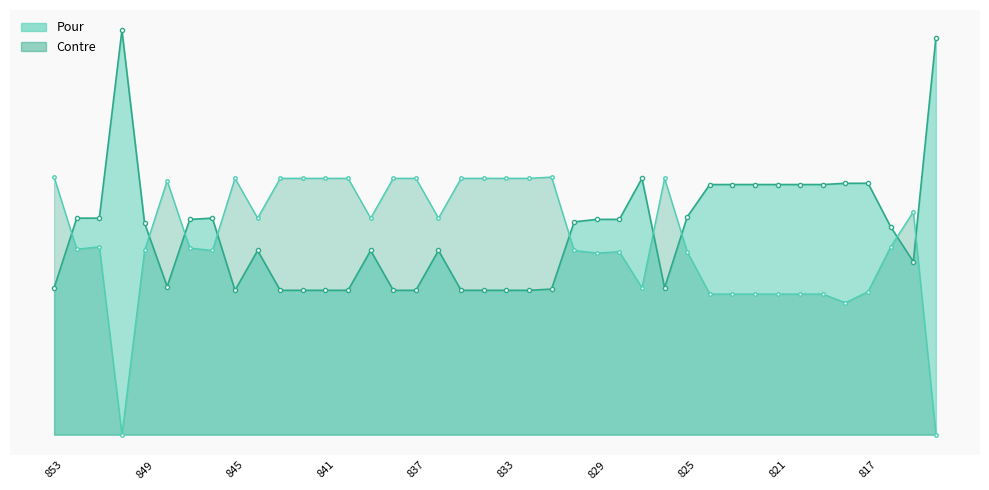

What is the difference between the Contre values at 851 and 835?

55